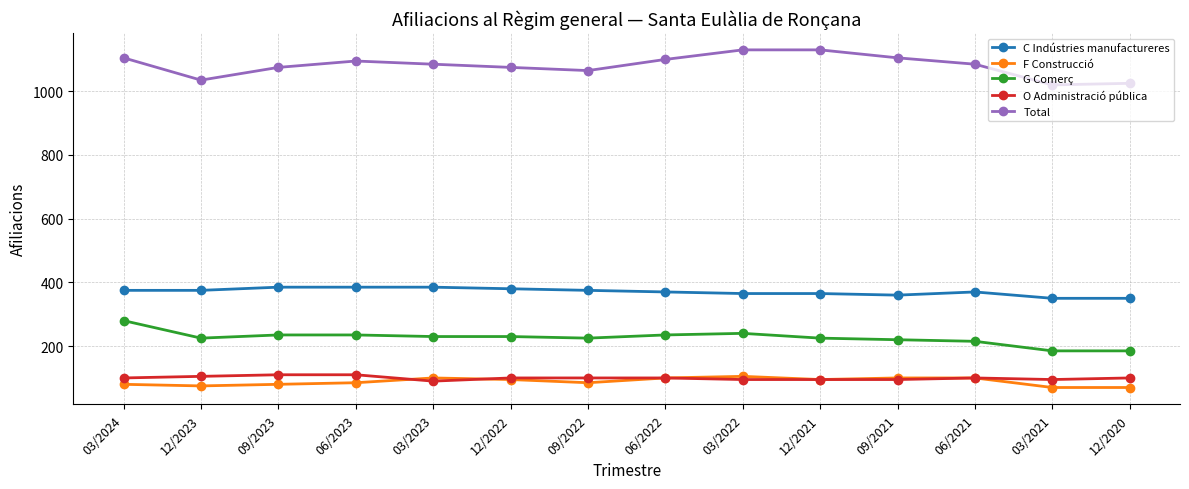

What is the label of the 9th point from the left?

03/2022